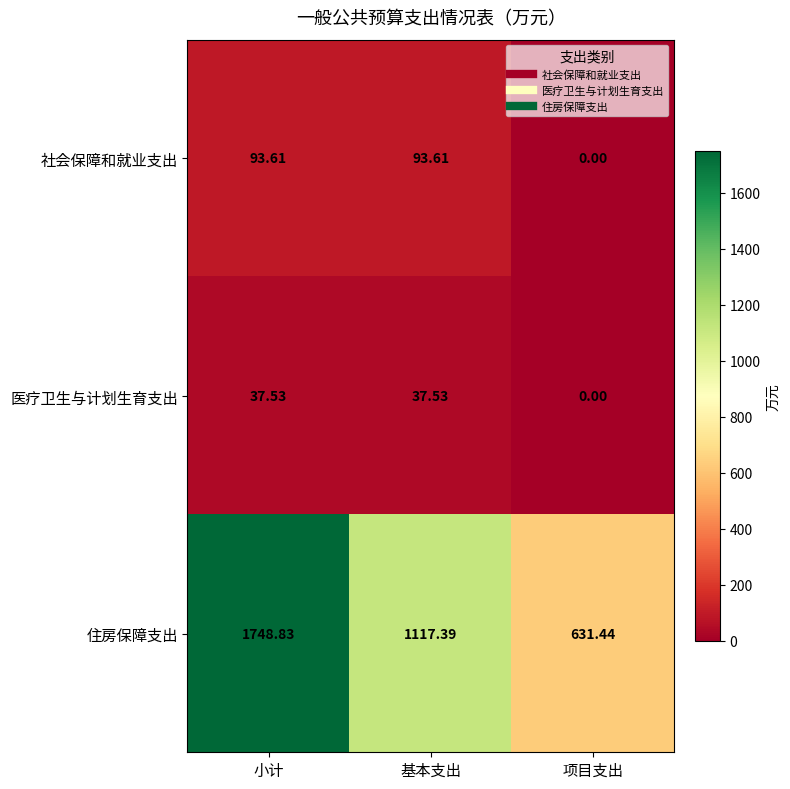

Which series has the widest spread of values?

住房保障支出